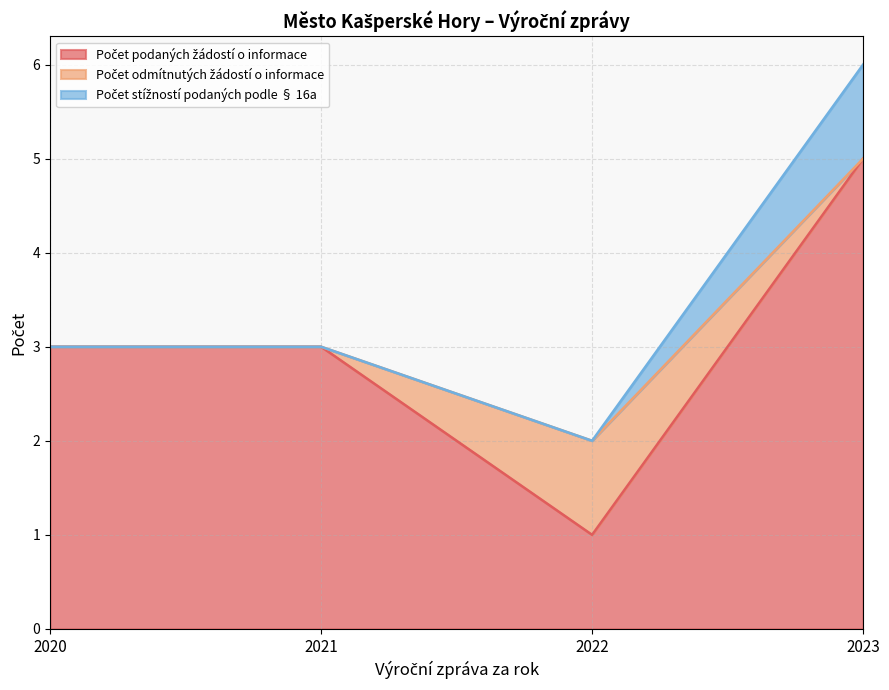

How many data points does each series have?

4